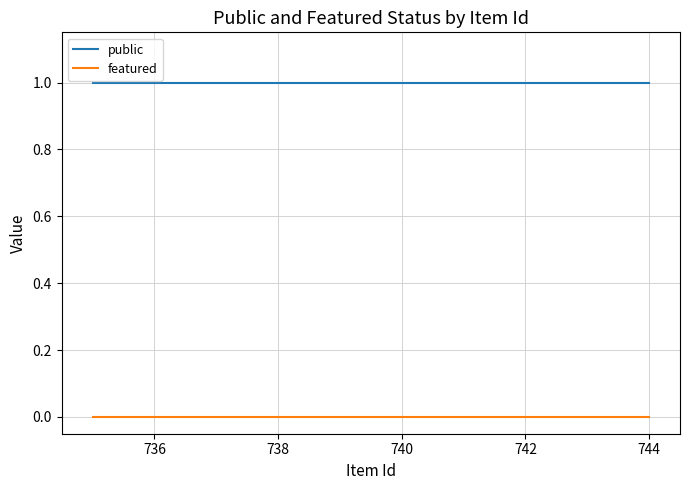

True or false: public and featured intersect in this chart.

False